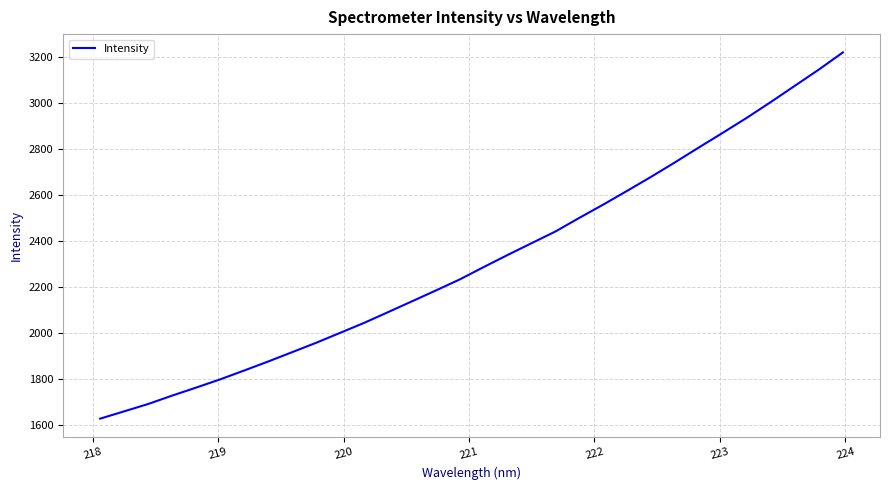

Count the number of values greater than 2287.

16